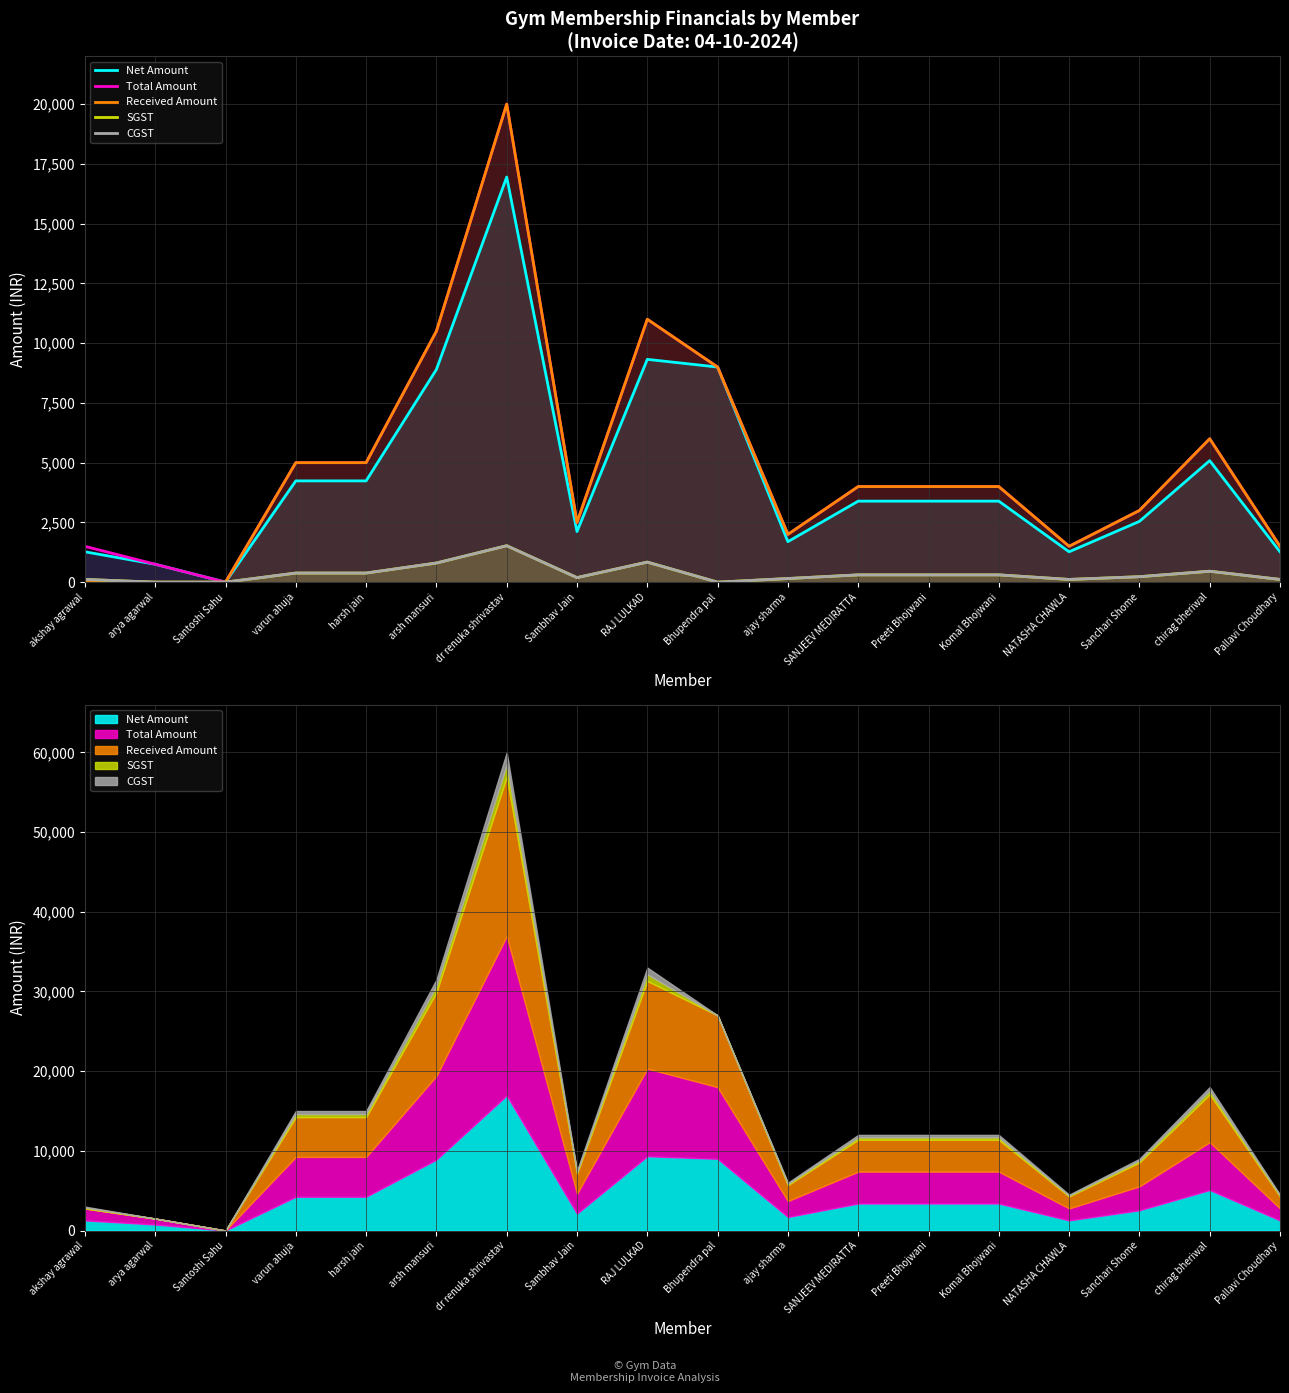

What is the difference between the highest and lowest values at dr renuka shrivastav?

18474.6